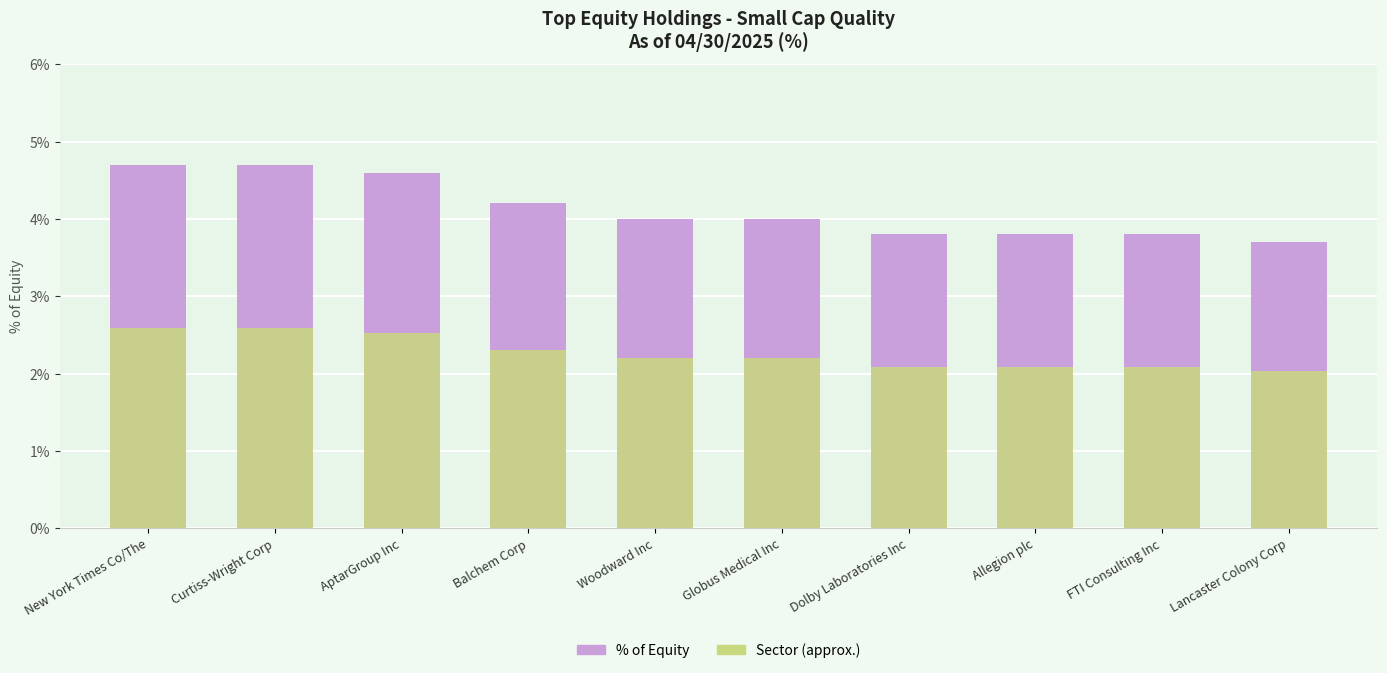

How many data points in % of Equity are above 4?

4